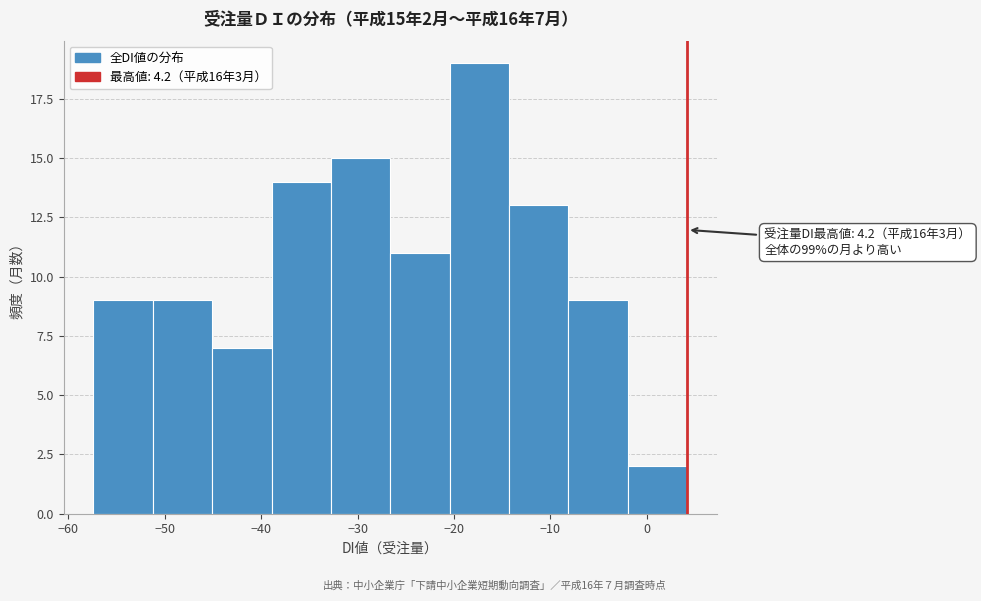

Over which range of the x-axis is the bar tallest?

-20 to -14